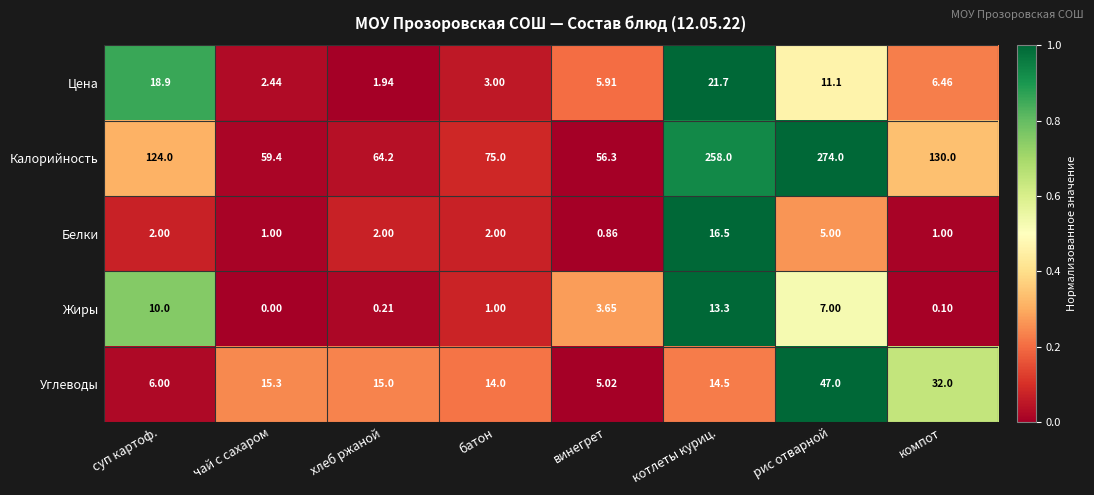

Which category has the lowest value in the Белки series?

винегрет